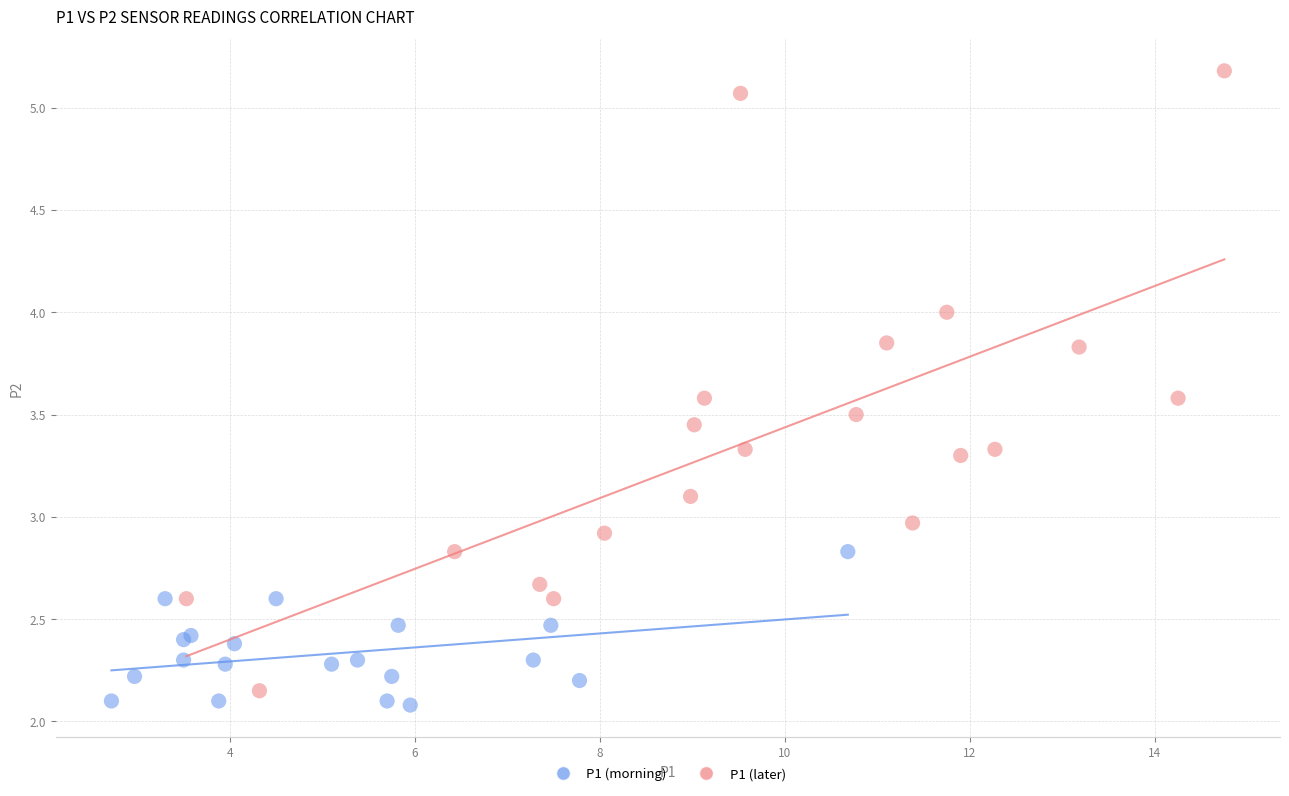

Which series has the widest spread of Y values?

P1 (later)